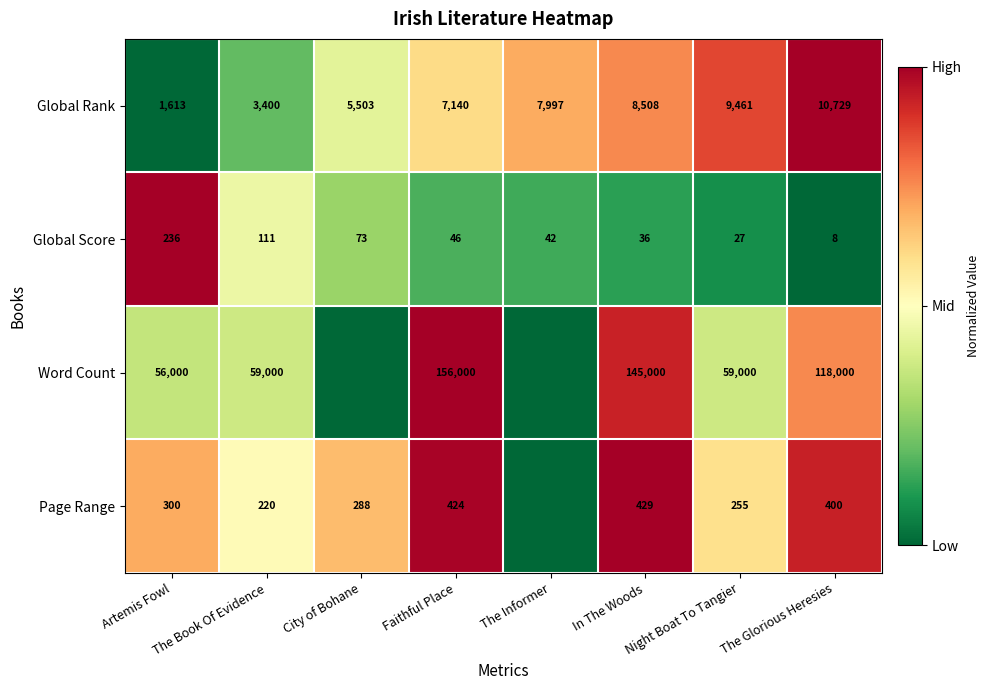

Is it true that Global Rank equals 1.0 at Faithful Place?

False